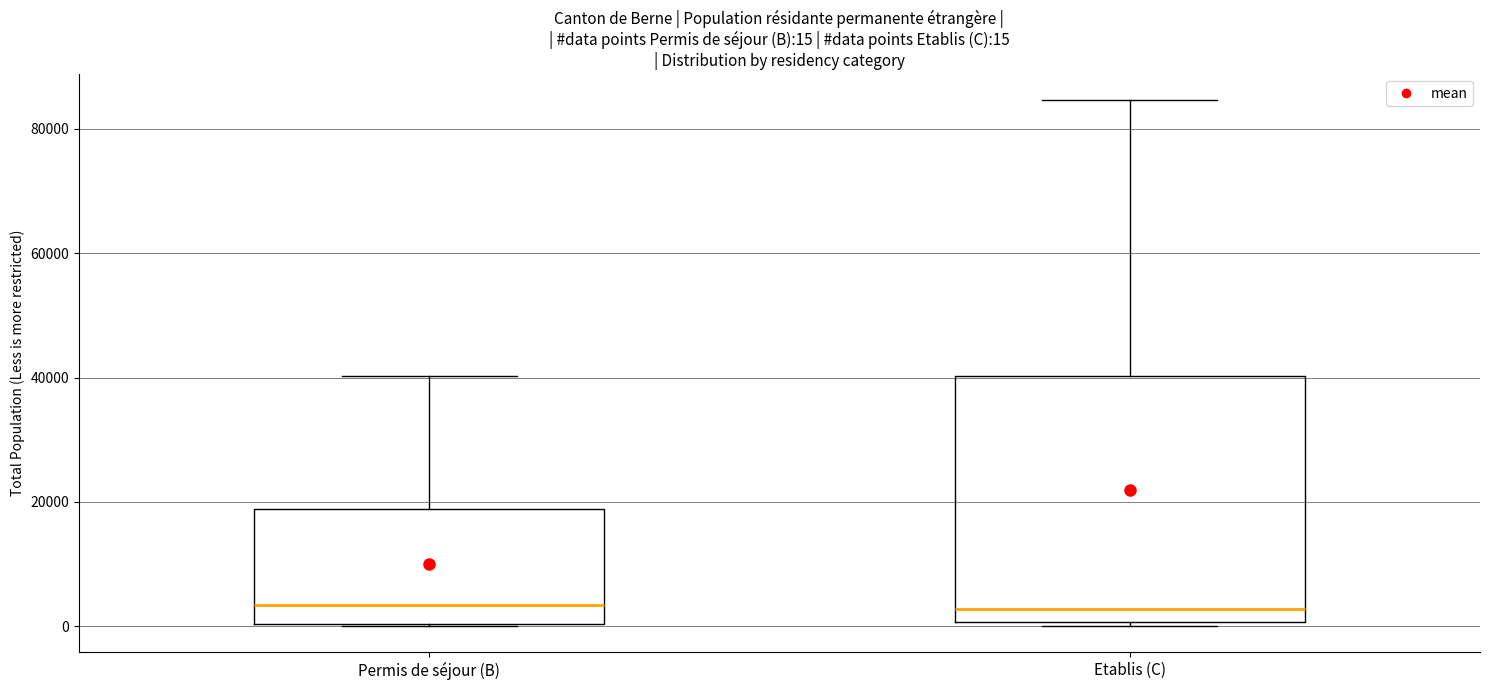

Comparing the boxes themselves (not the whiskers), which one is the tallest?

Etablis (C)